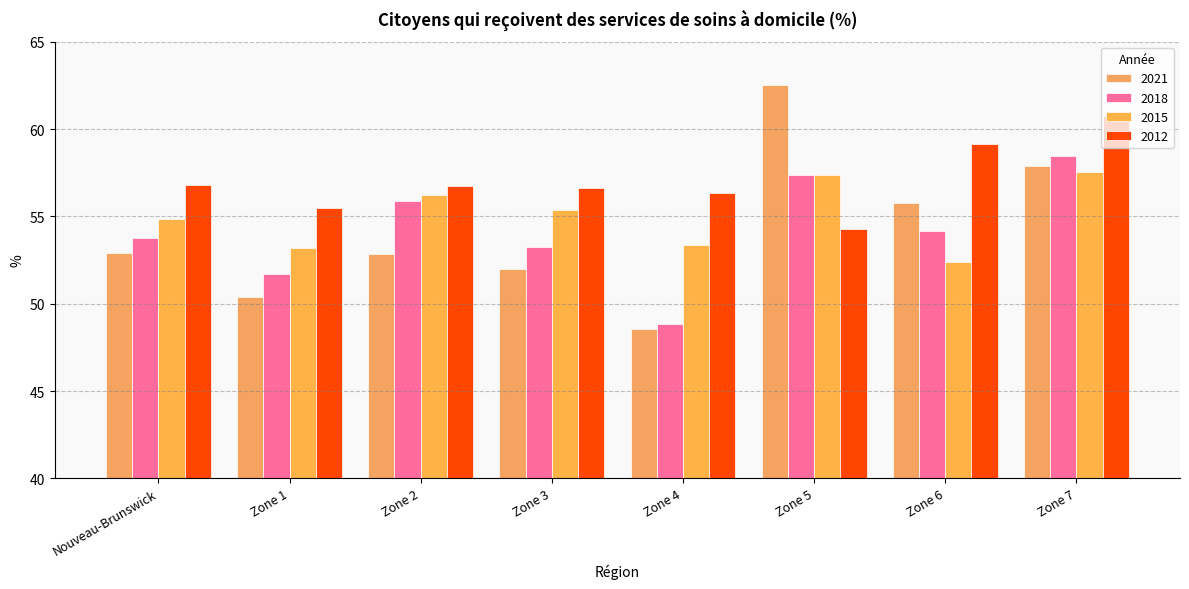

What is the average value of the 2018 series?

54.2